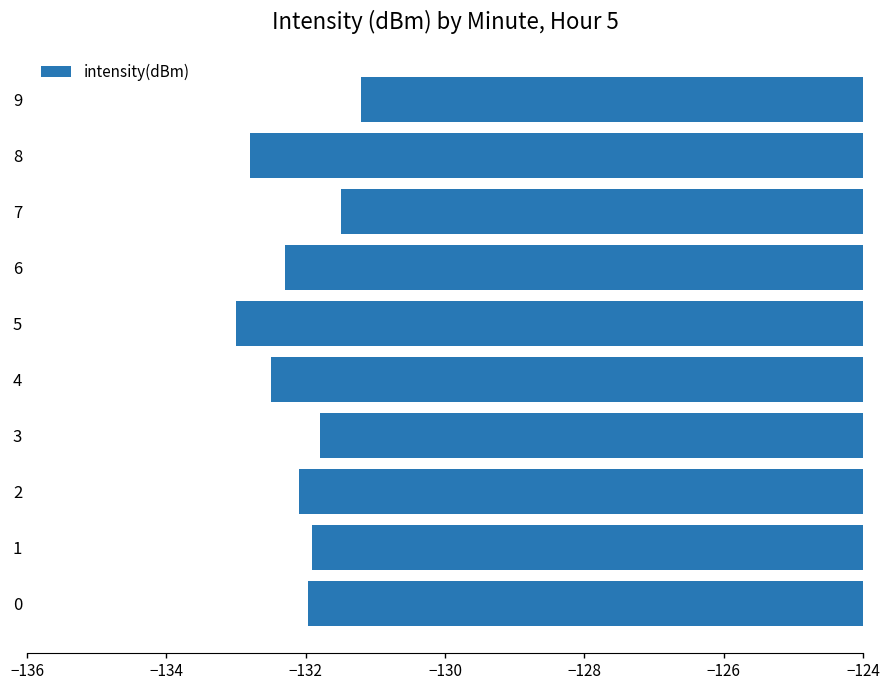

What is the average value?

-132.1